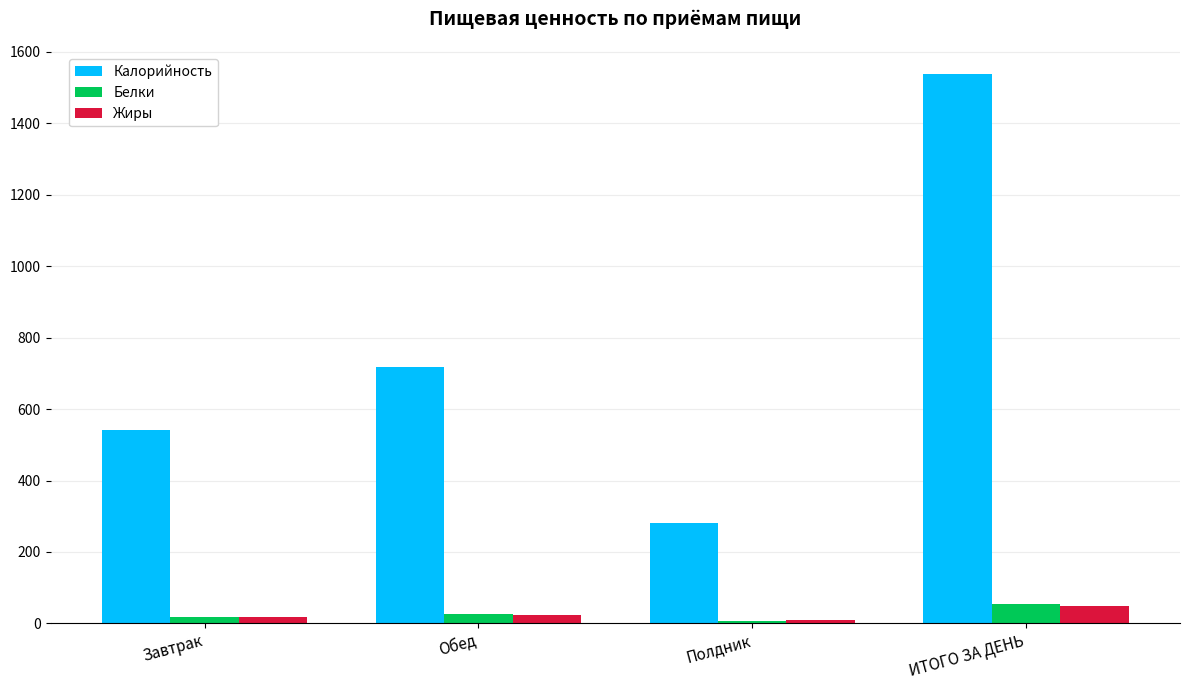

What is the total value across all series at Обед?

767.6